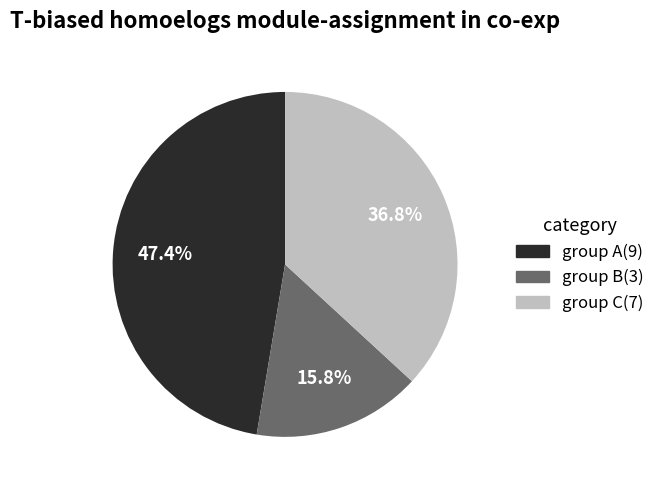

Does any single category account for the majority?

No